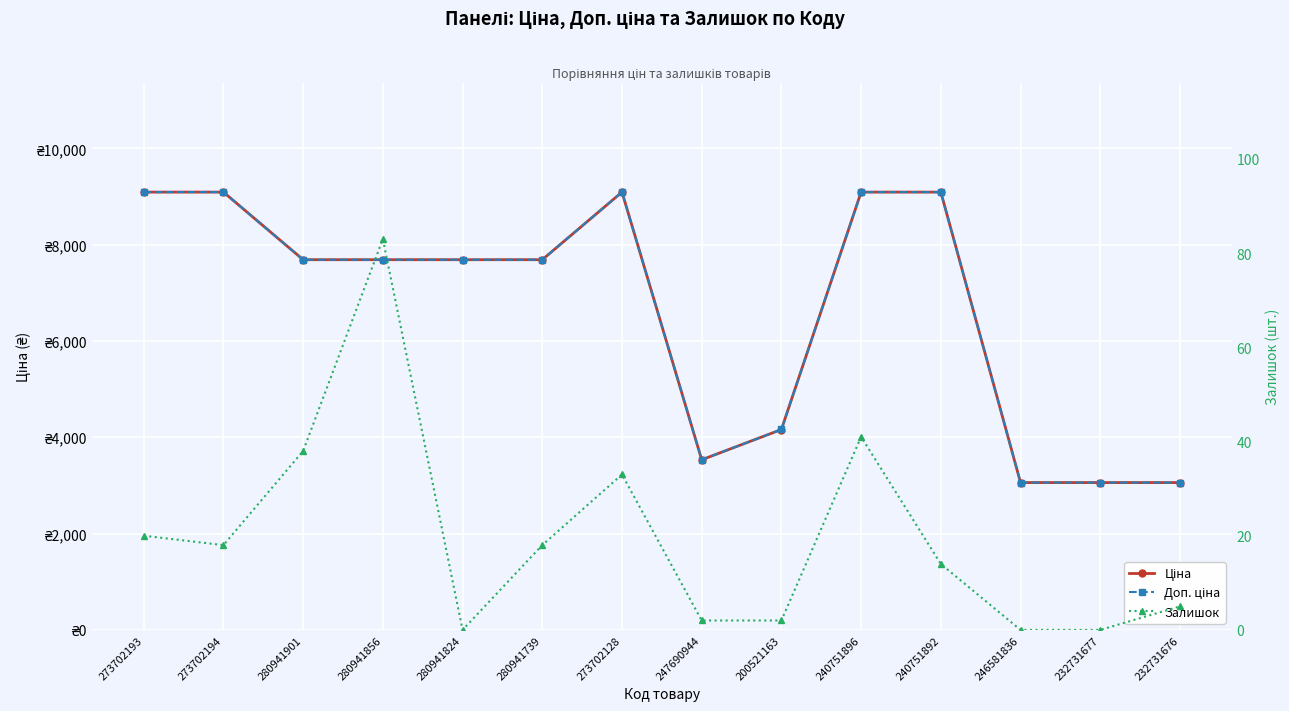

How many interior local valleys does the Ціна series have?

1